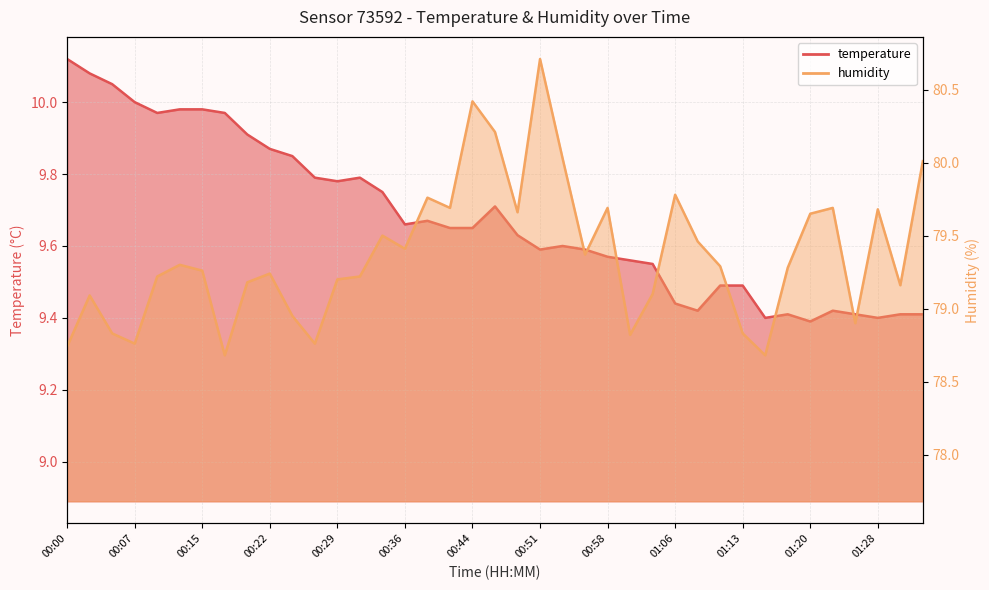

What is the total value across all series at 00:46?

89.9